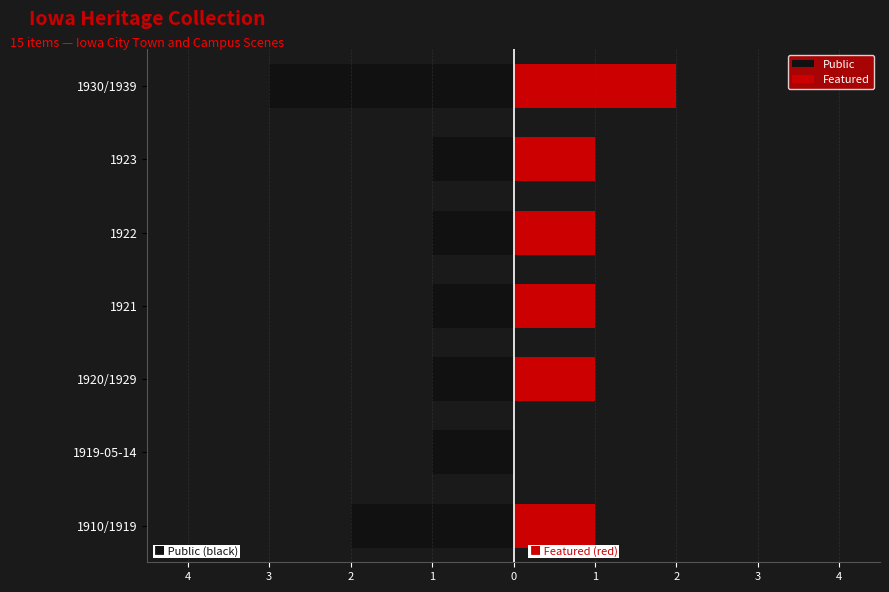

What are all the series names shown in the legend?

Public, Featured